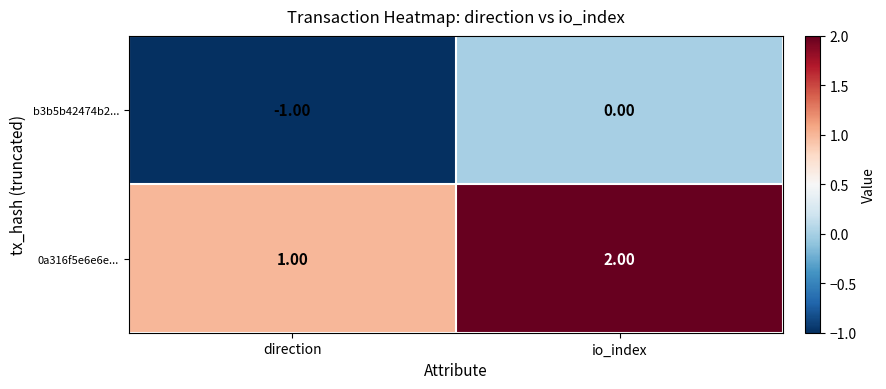

Which category has the highest value in the b3b5b42474b2... series?

io_index